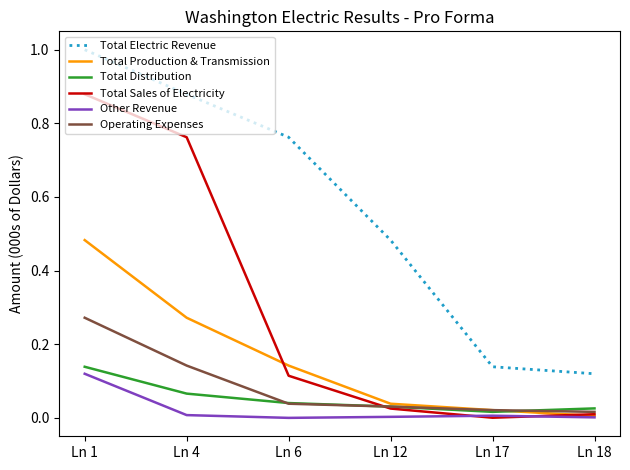

What are all the series names shown in the legend?

Total Electric Revenue, Total Production & Transmission, Total Distribution, Total Sales of Electricity, Other Revenue, Operating Expenses